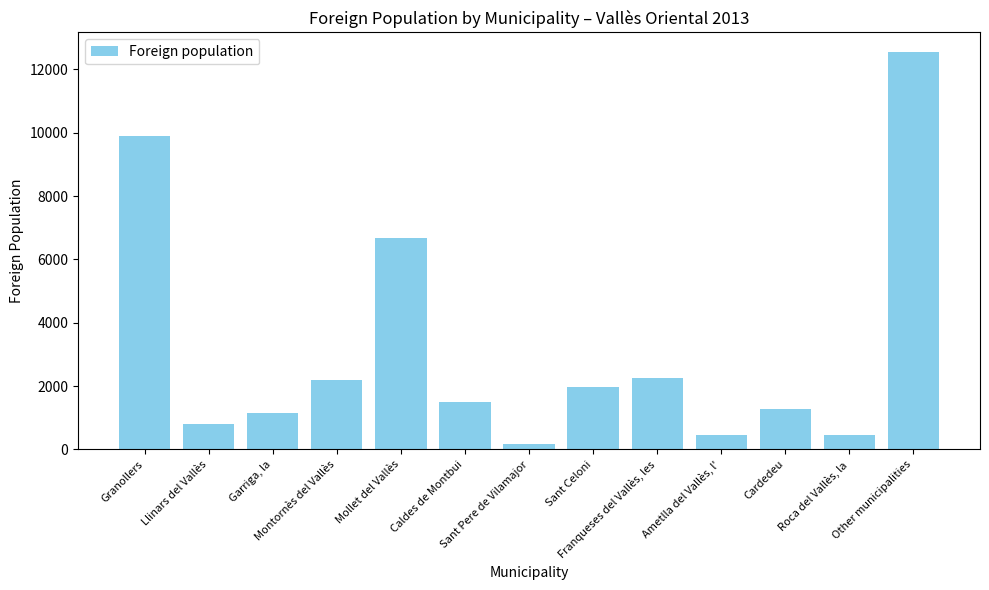

What is the difference between the second highest and minimum values?

9710